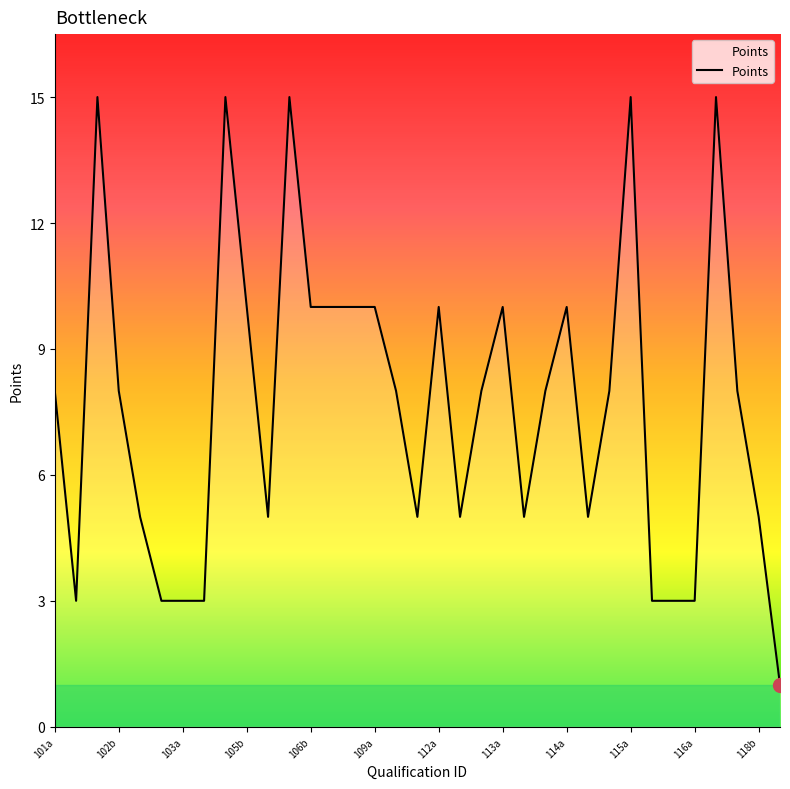

What is the maximum value shown in the chart?

15